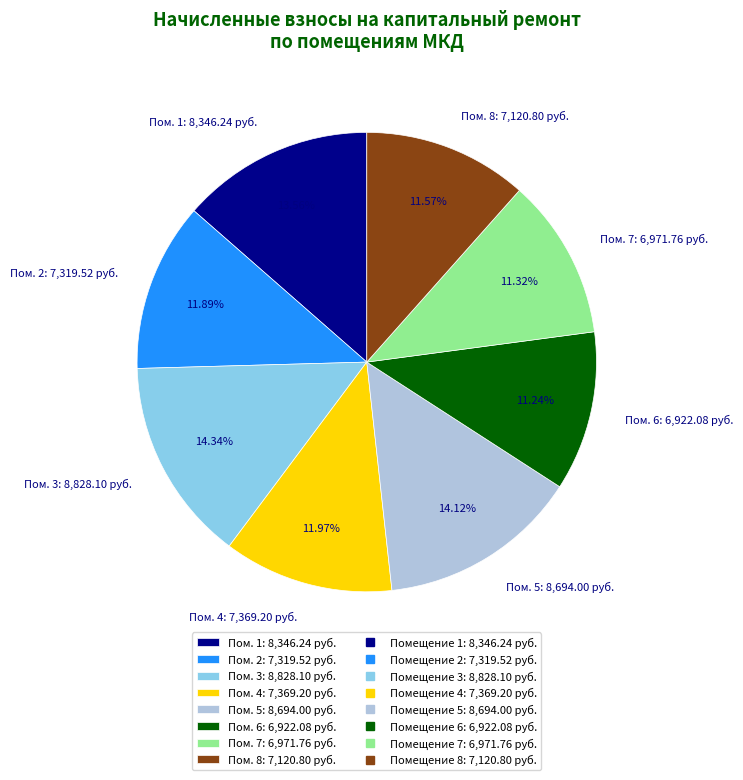

Is the sum of Пом. 1: 8,346.24 руб. and Пом. 2: 7,319.52 руб. greater than half?

No